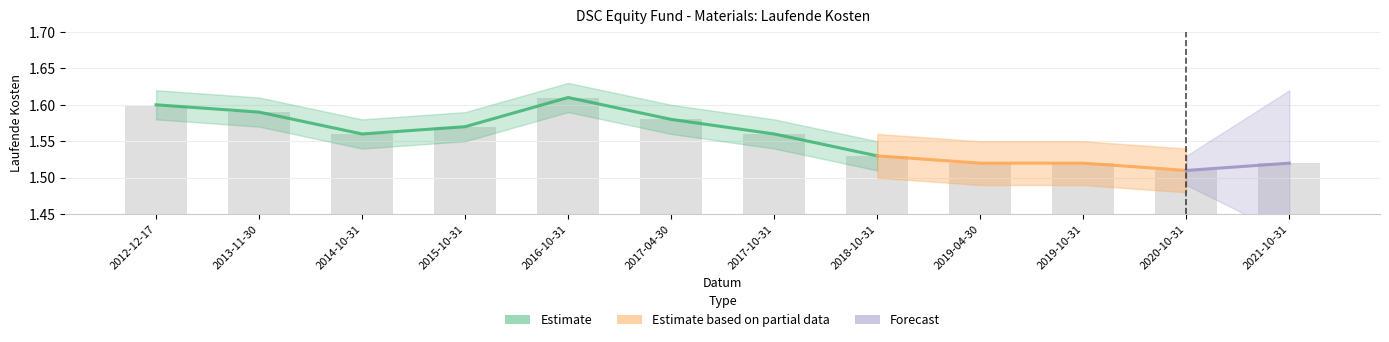

What is the sum of the values at 2012-12-17 and 2016-10-31?

3.2